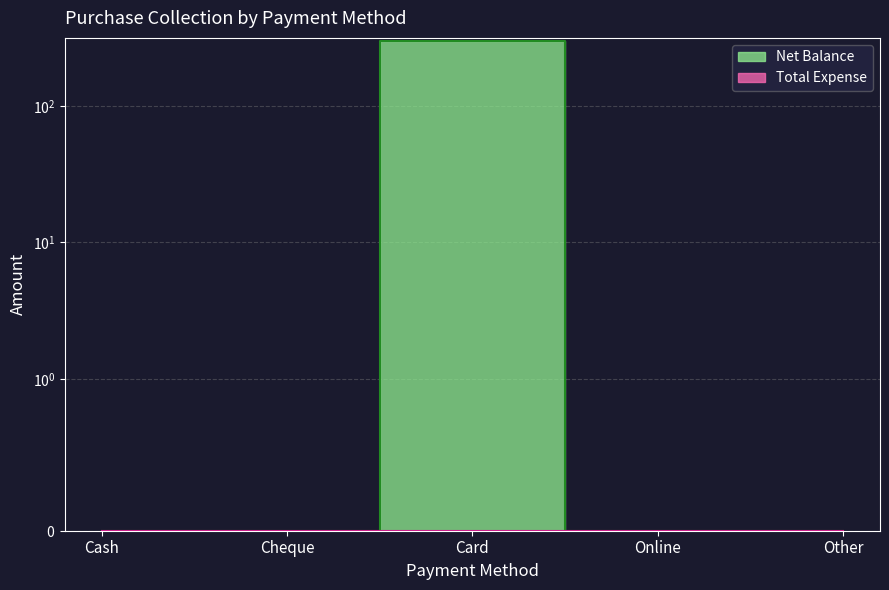

How many values are above zero?

1